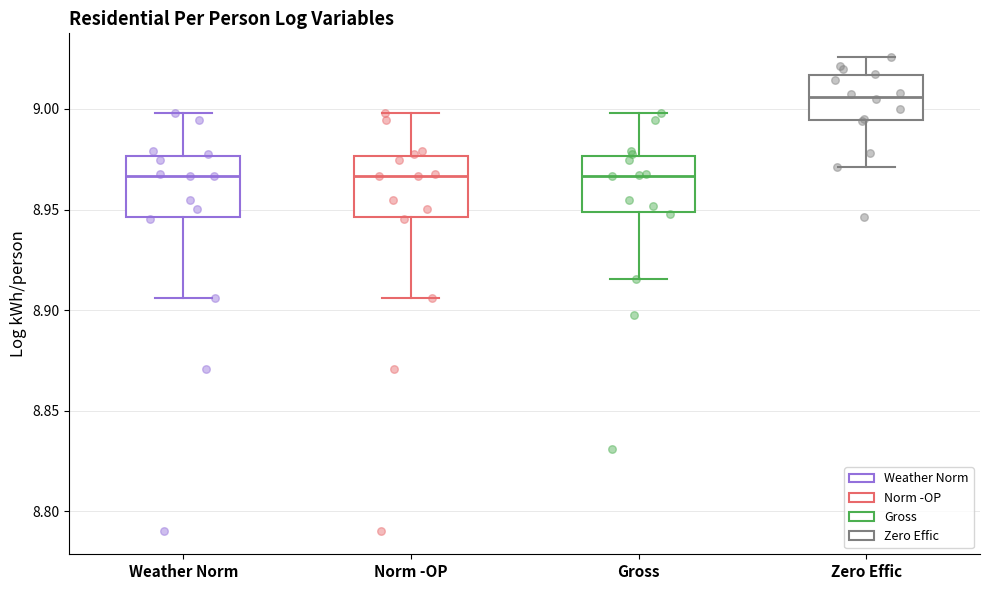

Reading left to right, transcribe this box plot: for each box, give where its median line is, the range the box spans, and where its two whiskers end, as read against the y-axis. The values are not printed on the chart, so give them approximately, as read against the axis.

Weather Norm: median 8.965, box 8.945 to 8.975, whiskers 8.905 to 9.000
Norm -OP: median 8.965, box 8.945 to 8.975, whiskers 8.905 to 9.000
Gross: median 8.965, box 8.950 to 8.975, whiskers 8.915 to 9.000
Zero Effic: median 9.005, box 8.995 to 9.015, whiskers 8.970 to 9.025